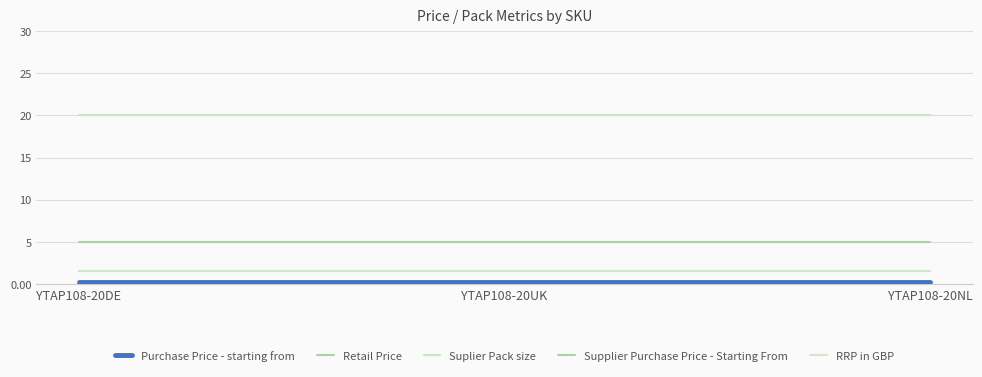

Rank the categories by Retail Price value from lowest to highest.

YTAP108-20DE, YTAP108-20UK, YTAP108-20NL